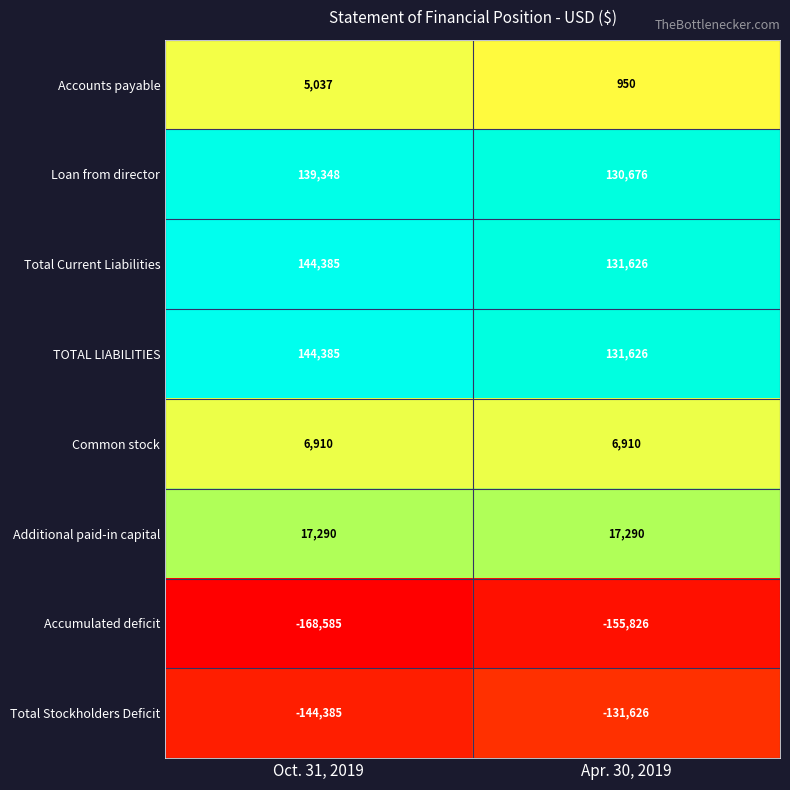

What is the spread (max minus min) of values at Apr. 30, 2019?

287452